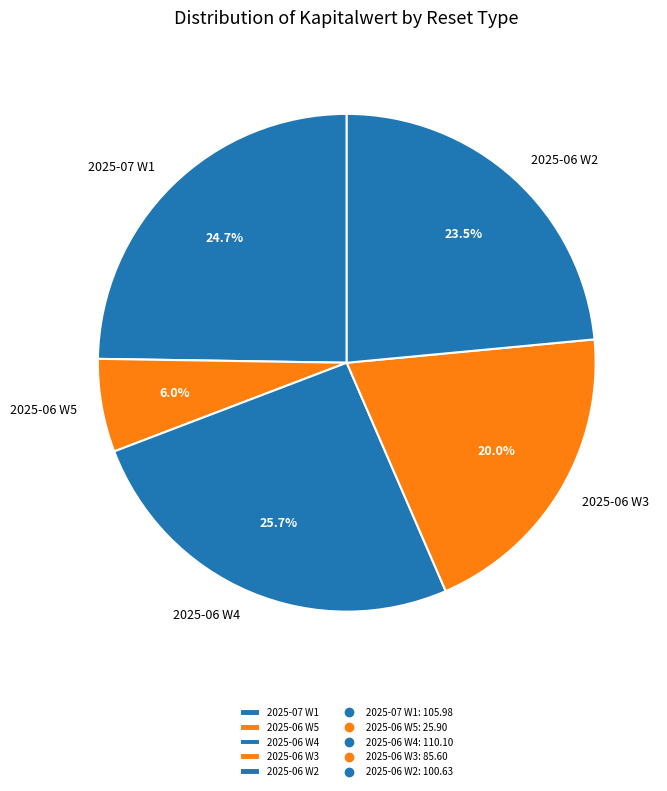

Rank the categories by value from lowest to highest.

2025-06 W5, 2025-06 W3, 2025-06 W2, 2025-07 W1, 2025-06 W4